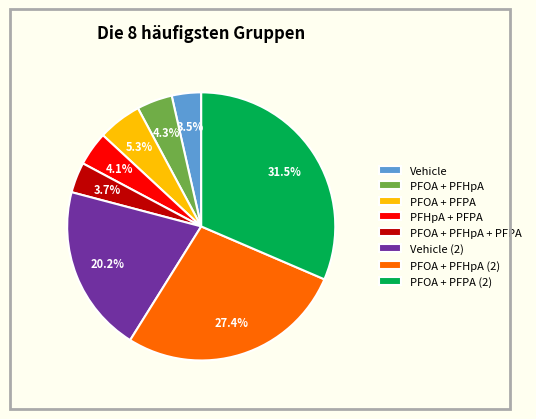

What portion of the pie excludes Vehicle (2)?

79.8%